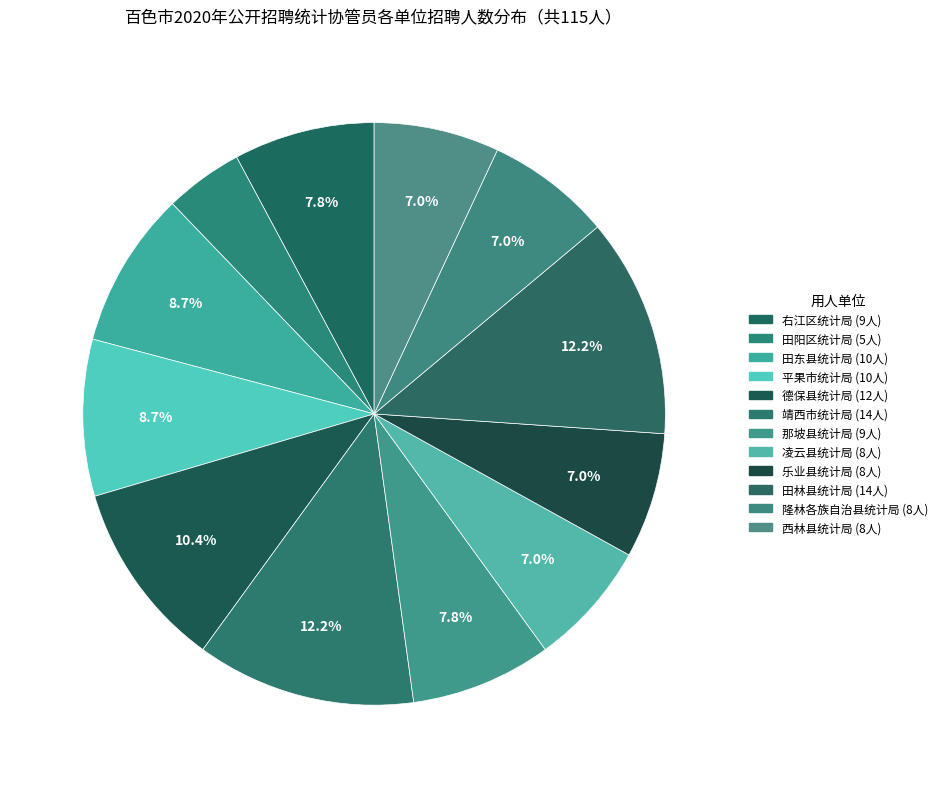

What is the total percentage of 平果市统计局 and 凌云县统计局?

15.7%